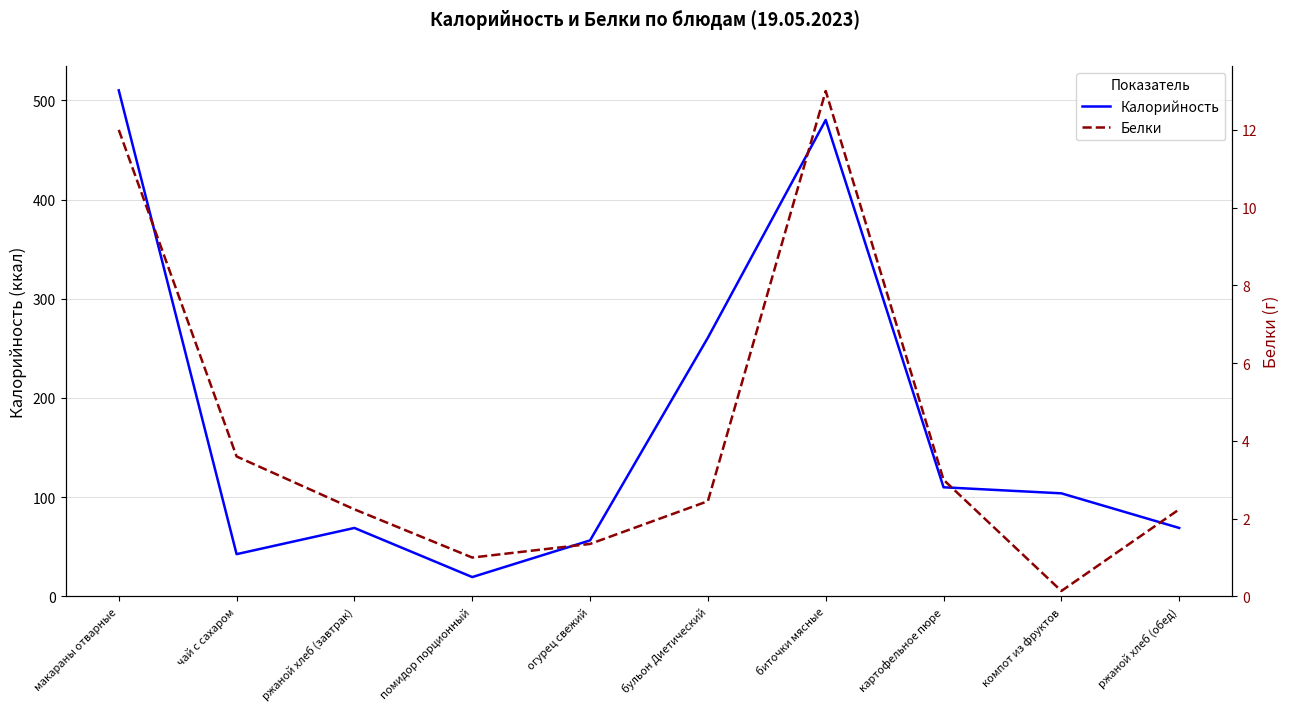

Which series changed the most between макараны отварные and помидор порционный?

Калорийность